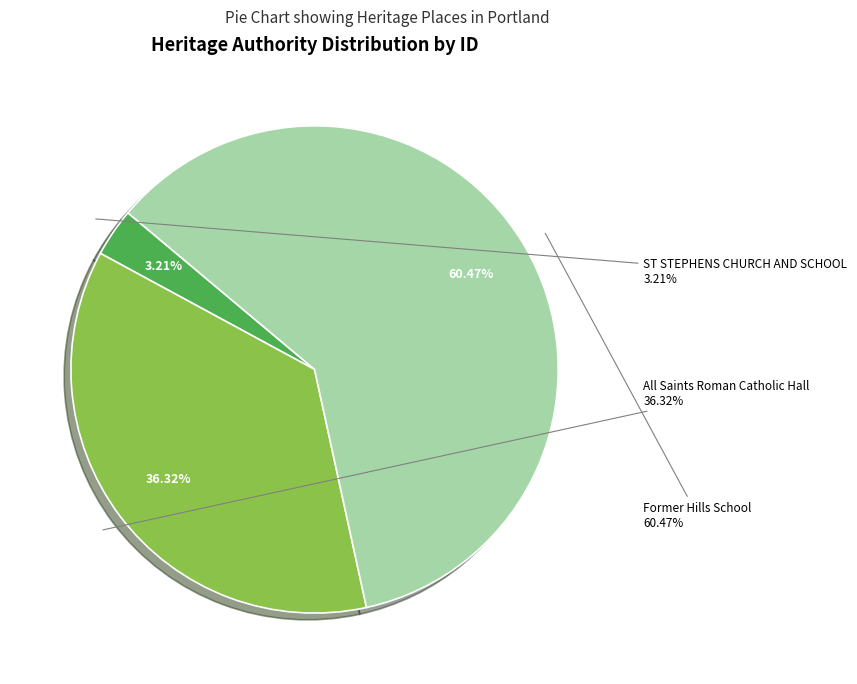

Which slice is the largest?

Former Hills School